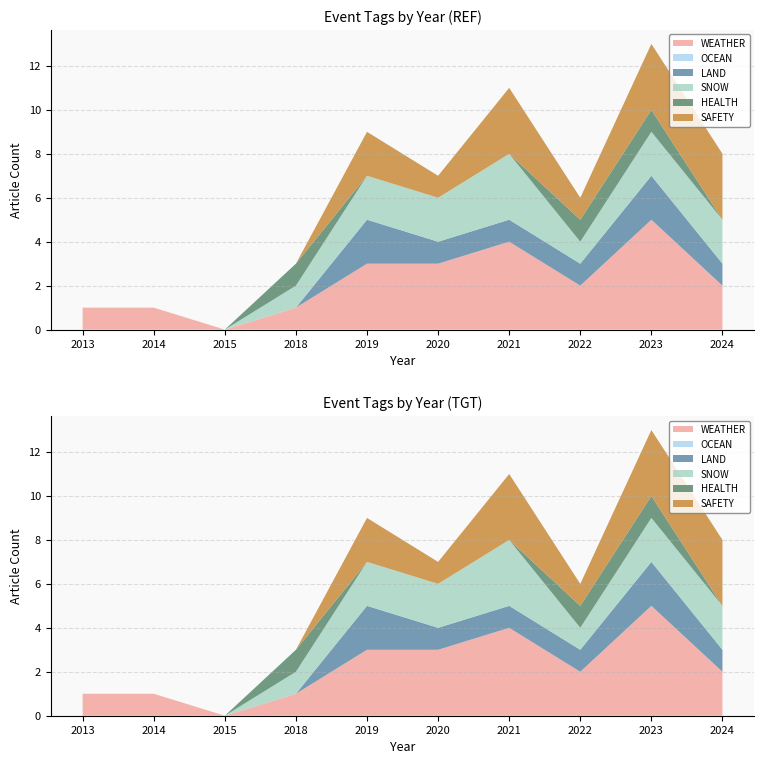

Reading right to left, extract all data points from this chart.

WEATHER: 2024=2	2023=5	2022=2	2021=4	2020=3	2019=3	2018=1	2015=0	2014=1	2013=1
OCEAN: 2024=0	2023=0	2022=0	2021=0	2020=0	2019=0	2018=0	2015=0	2014=0	2013=0
LAND: 2024=1	2023=2	2022=1	2021=1	2020=1	2019=2	2018=0	2015=0	2014=0	2013=0
SNOW: 2024=2	2023=2	2022=1	2021=3	2020=2	2019=2	2018=1	2015=0	2014=0	2013=0
HEALTH: 2024=0	2023=1	2022=1	2021=0	2020=0	2019=0	2018=1	2015=0	2014=0	2013=0
SAFETY: 2024=3	2023=3	2022=1	2021=3	2020=1	2019=2	2018=0	2015=0	2014=0	2013=0